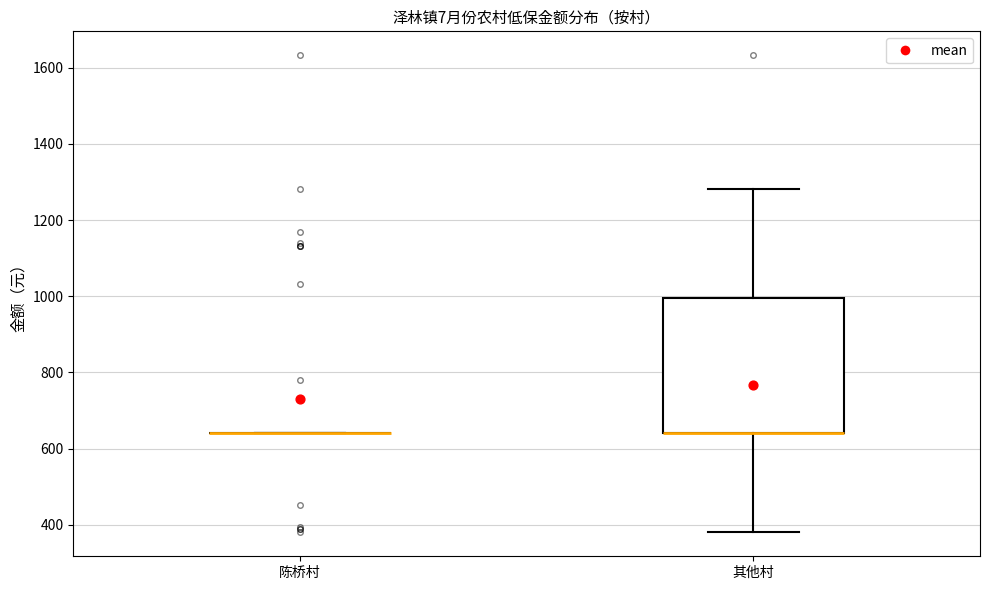

Reading left to right, read every box against the y-axis: the position of its median line, the range the box covers, and the ends of its whiskers. The values are not printed on the chart, so give them approximately, as read against the axis.

陈桥村: box collapsed to a line at 640, whiskers 640 to 640
其他村: median 640 (drawn on the box's lower edge), box 640 to 1000, whiskers 380 to 1280